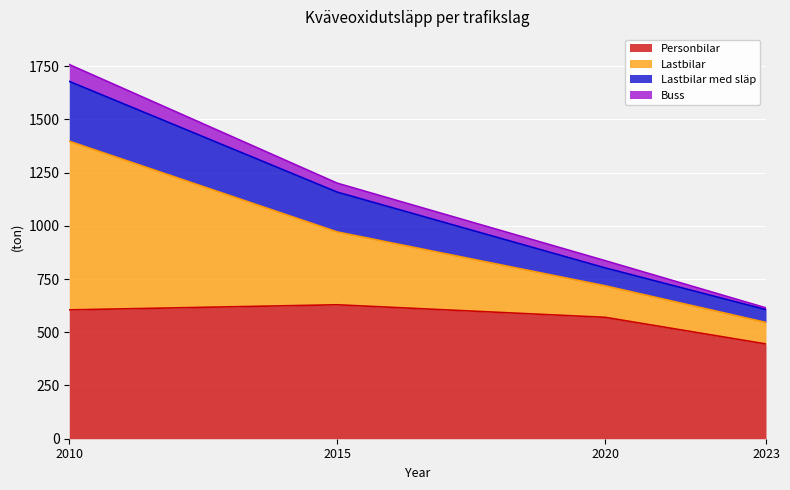

What is the total value across all series at 2015?

1200.0